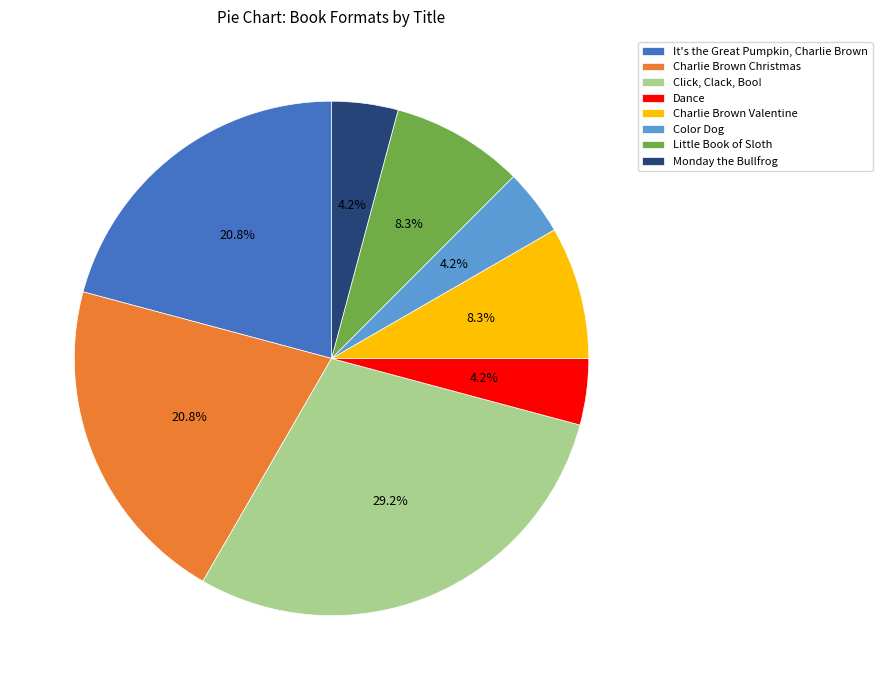

To the nearest percent, what percentage of the pie is Little Book of Sloth?

8%